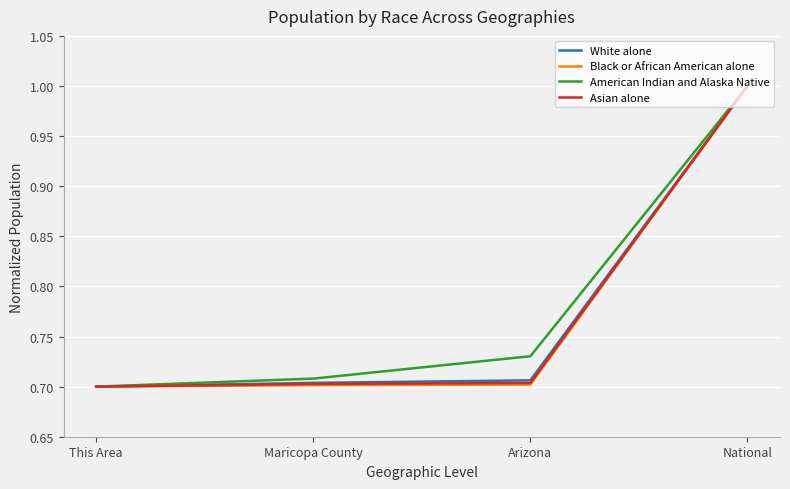

Which category has the highest value across all series?

National